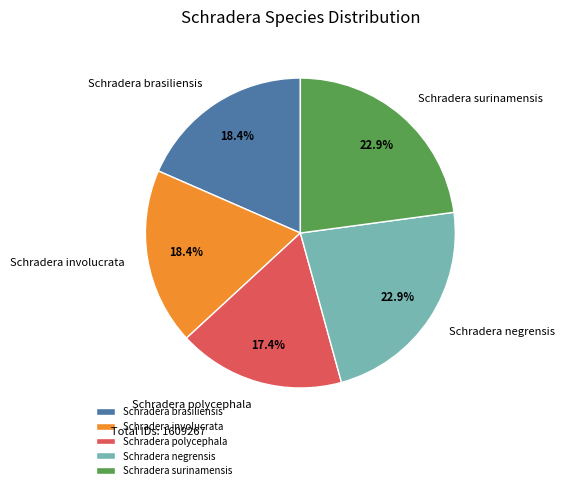

True or false: Schradera brasiliensis accounts for 18% of the total.

True